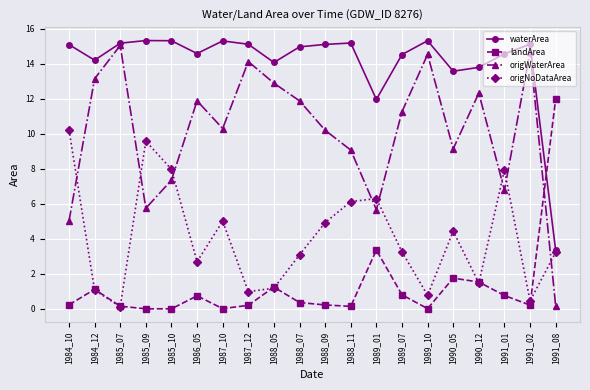

Rank the series at 1991_01 from lowest to highest value.

landArea, origWaterArea, origNoDataArea, waterArea